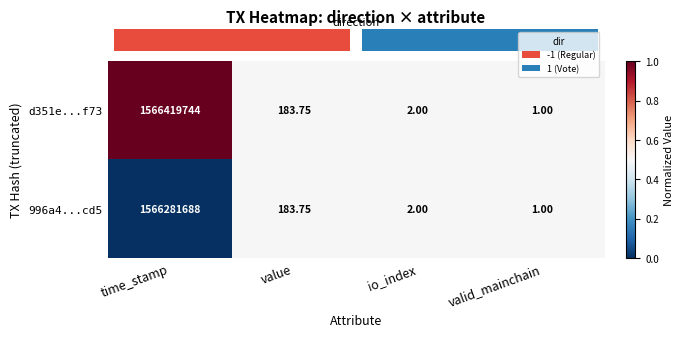

At which category is the sum across all series the highest?

time_stamp